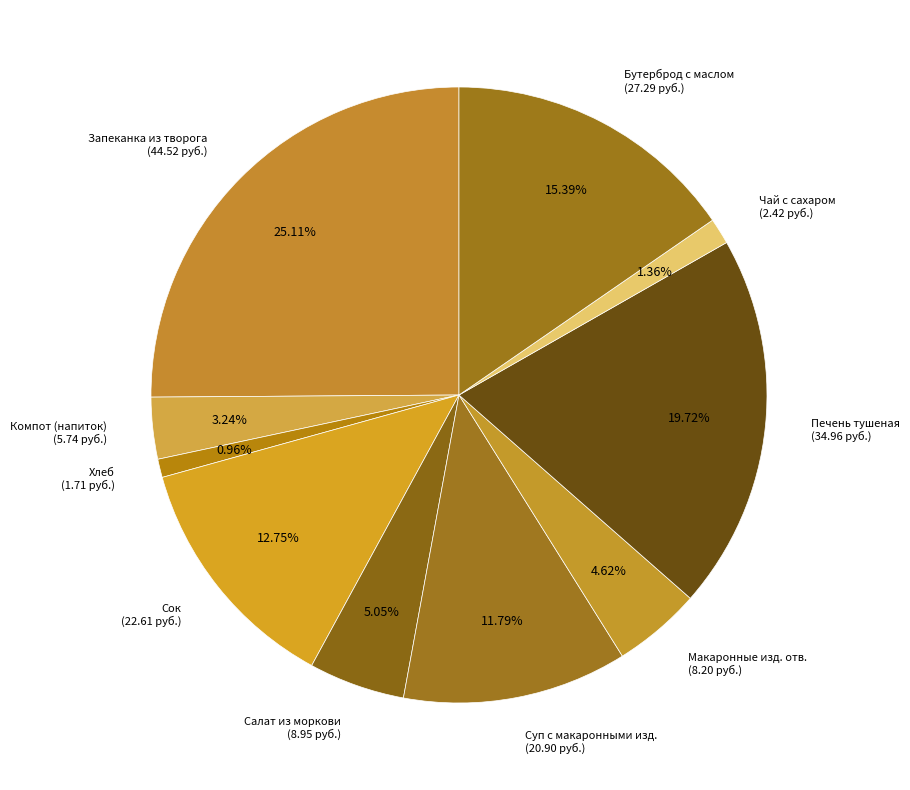

How many slices are in this pie chart?

10